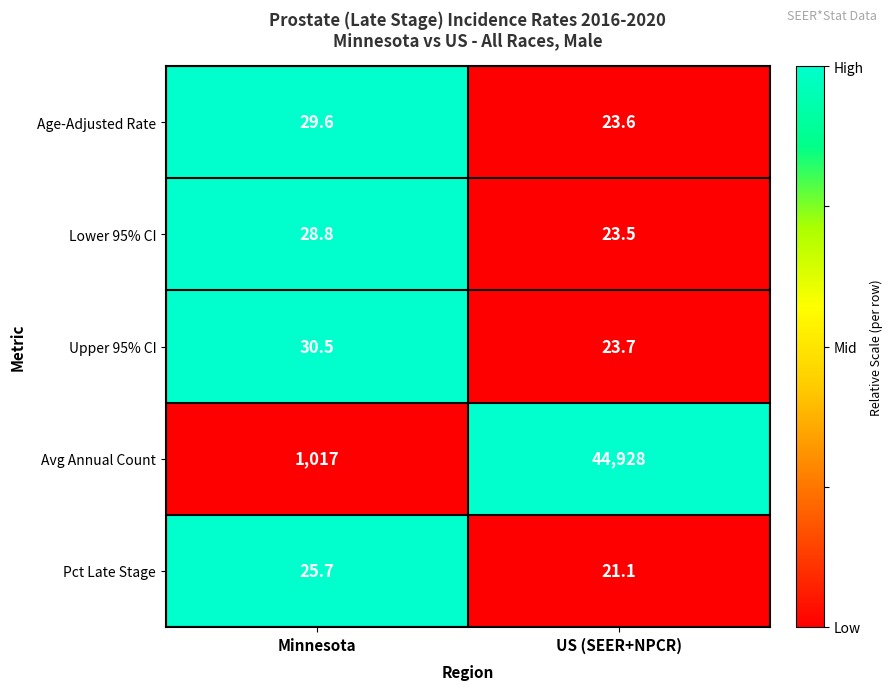

Reading left to right, extract all data points from this chart.

Age-Adjusted Rate: 29.6	23.6
Lower 95% CI: 28.8	23.5
Upper 95% CI: 30.5	23.7
Avg Annual Count: 1017.0	44928.0
Pct Late Stage: 25.7	21.1